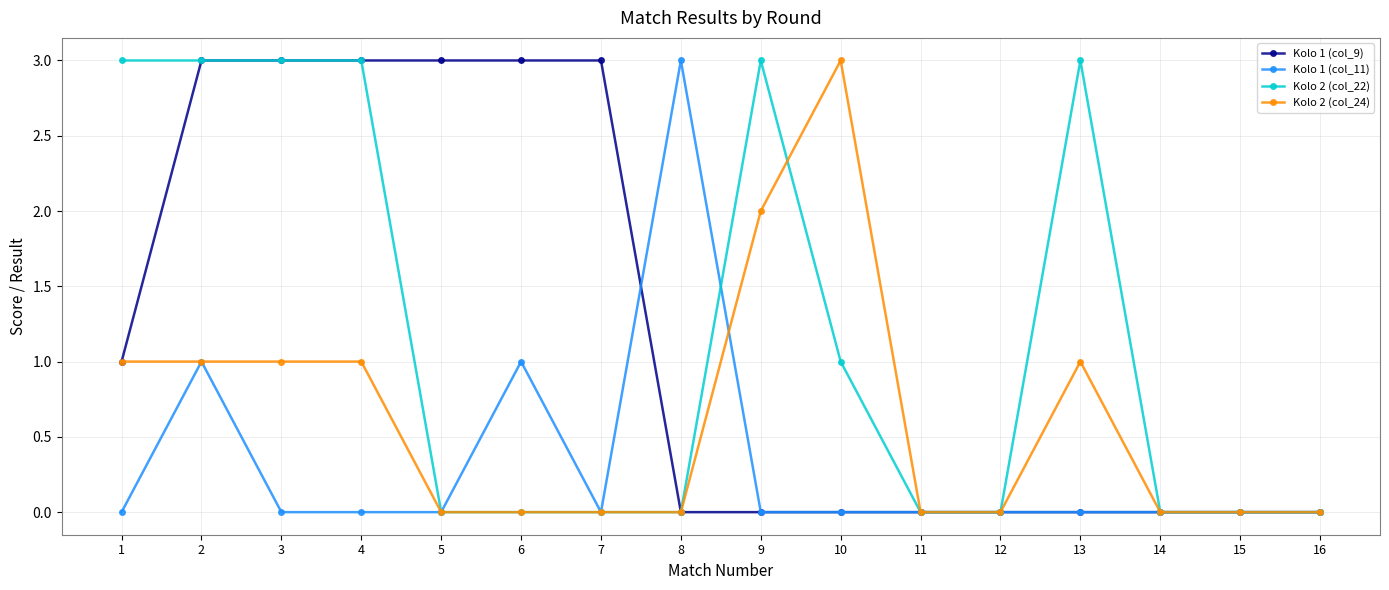

Between 5 and 16, which series saw the biggest shift?

Kolo 1 (col_9)